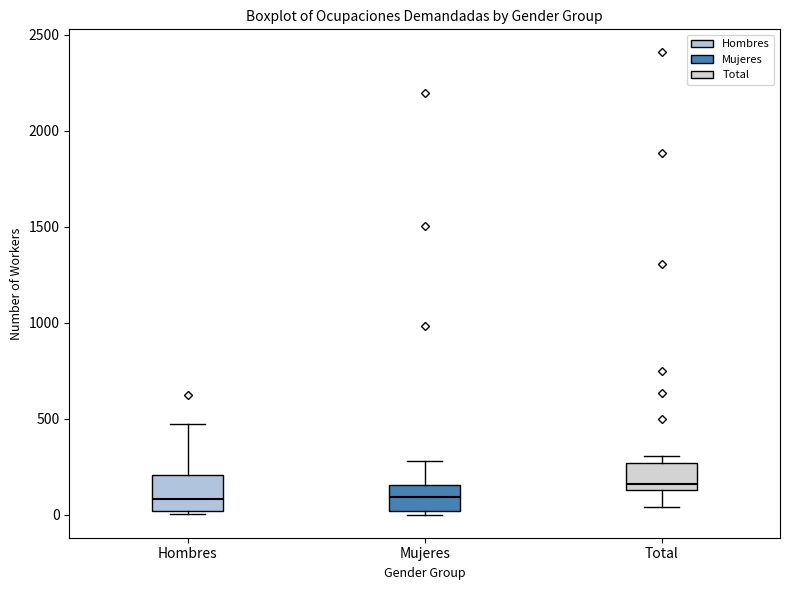

Reading left to right, read every box against the y-axis: the position of its median line, the range the box covers, and the ends of its whiskers. The values are not printed on the chart, so give them approximately, as read against the axis.

Hombres: median 100, box 0 to 200, whiskers 0 (just below the box's lower edge) to 450
Mujeres: median 100, box 0 to 150, whiskers 0 (just below the box's lower edge) to 300
Total: median 150 (just above the box's lower edge), box 150 to 250, whiskers 50 to 300